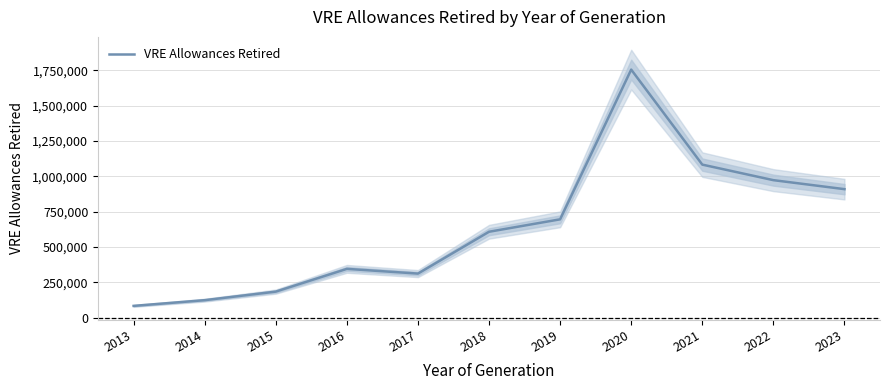

What is the ratio of the value at 2022 to the value at 2015?

5.3